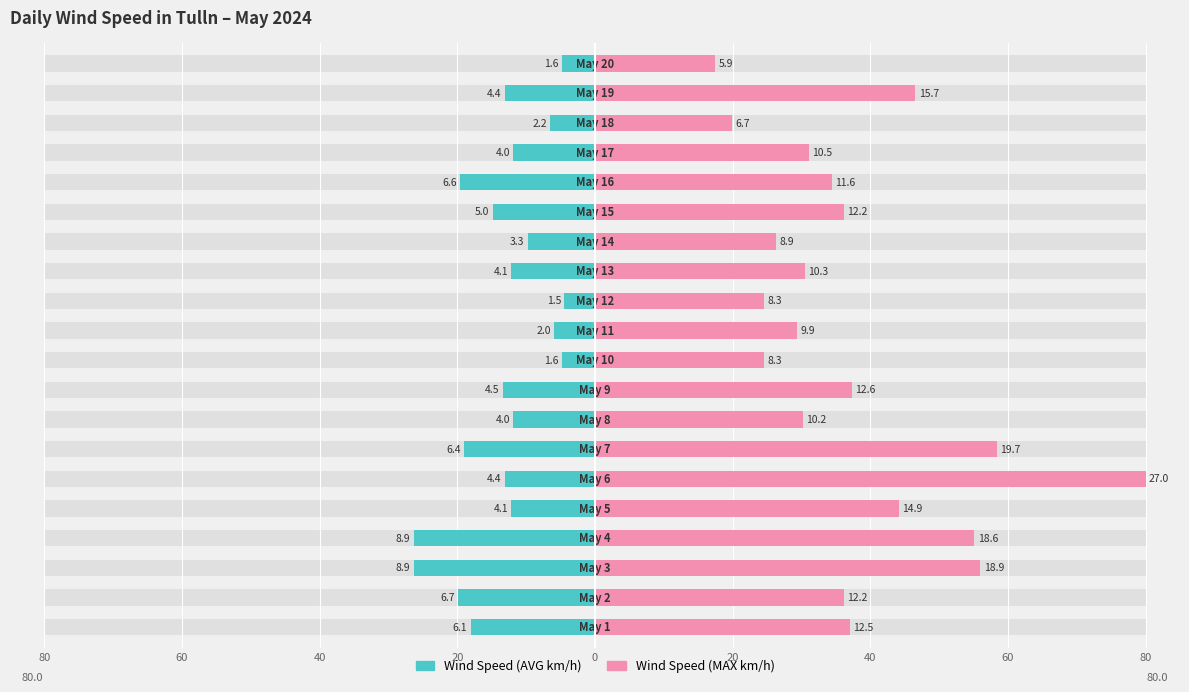

How many groups of bars are there?

20